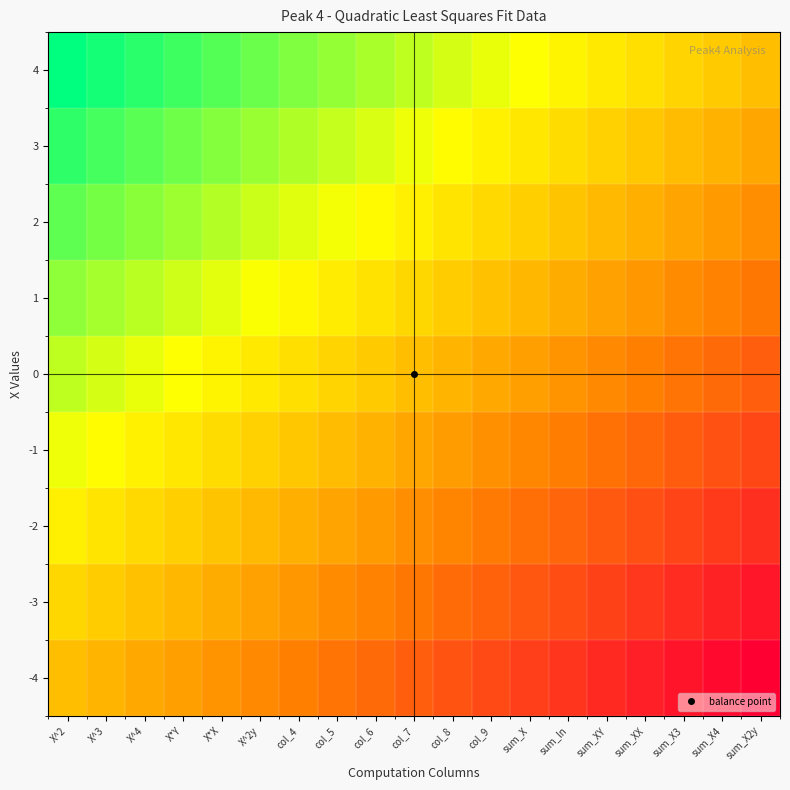

At col_6, list the series in order from smallest to largest.

-4, -3, -2, -1, 0, 1, 2, 3, 4